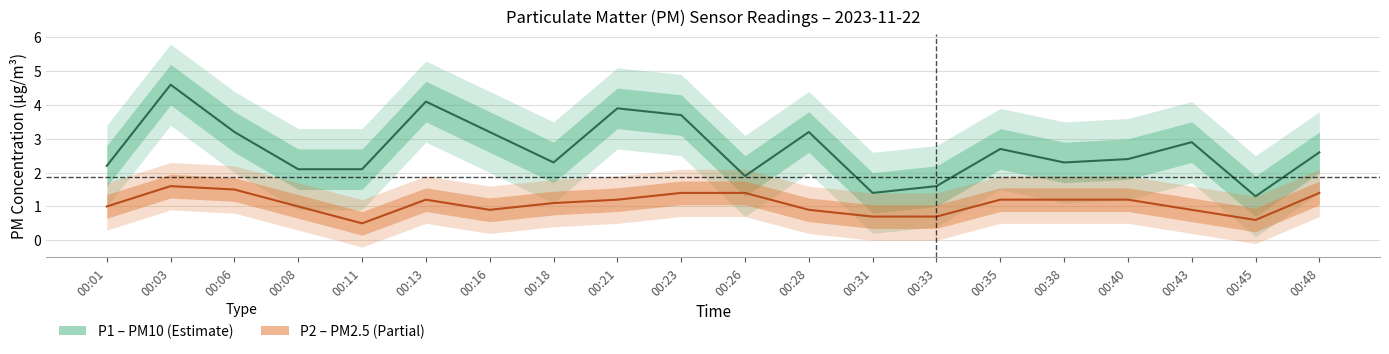

Which series changed the most between 00:11 and 00:16?

P1 (PM10)